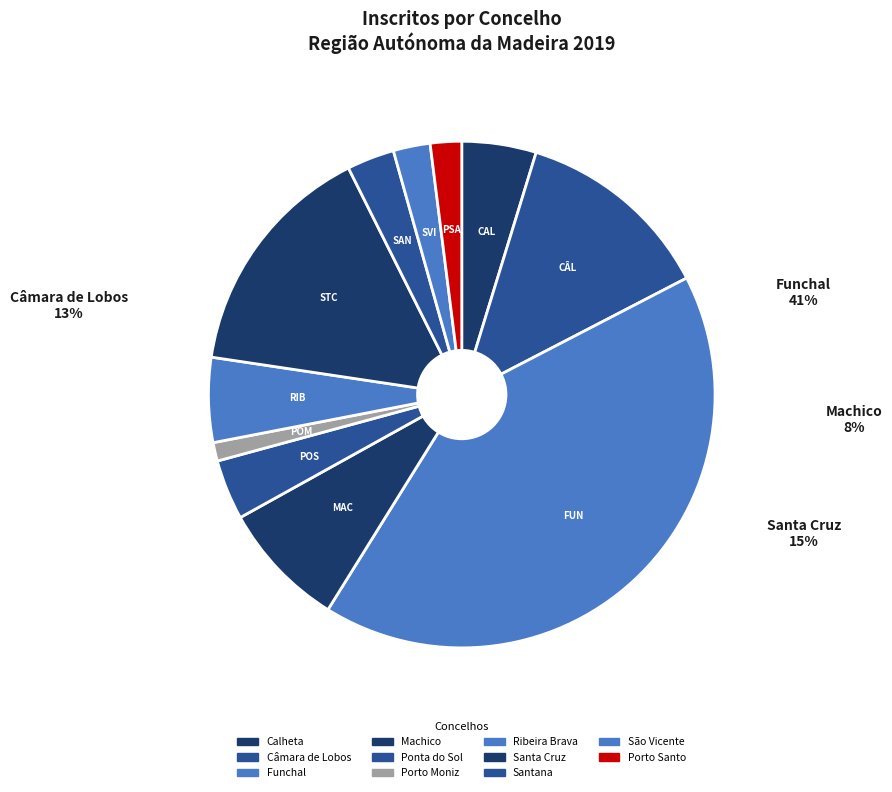

Which category has the smallest portion of the pie?

Porto Moniz